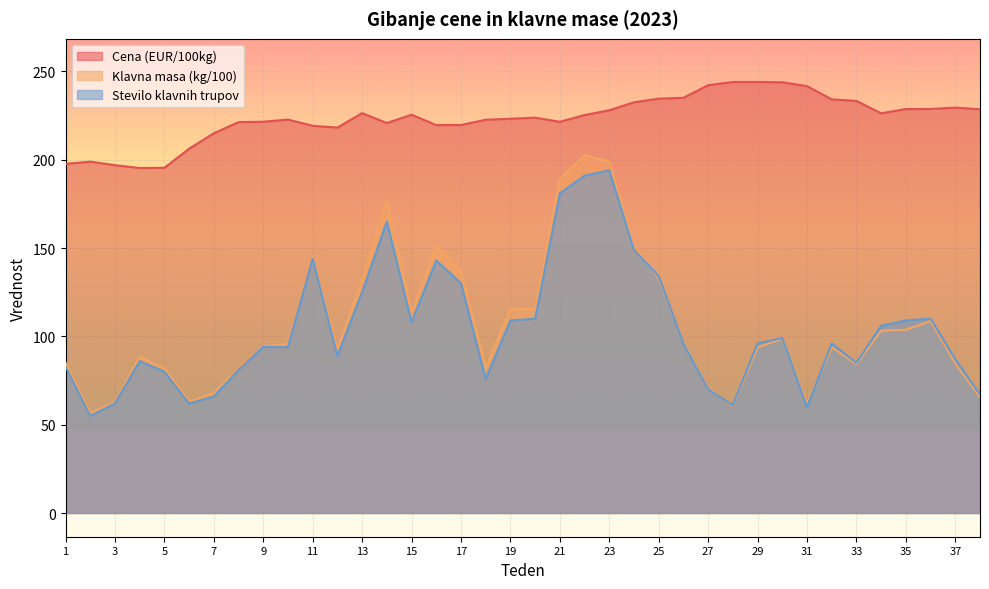

What are all the series names shown in the legend?

Cena (EUR/100kg), Klavna masa (kg/100), Stevilo klavnih trupov